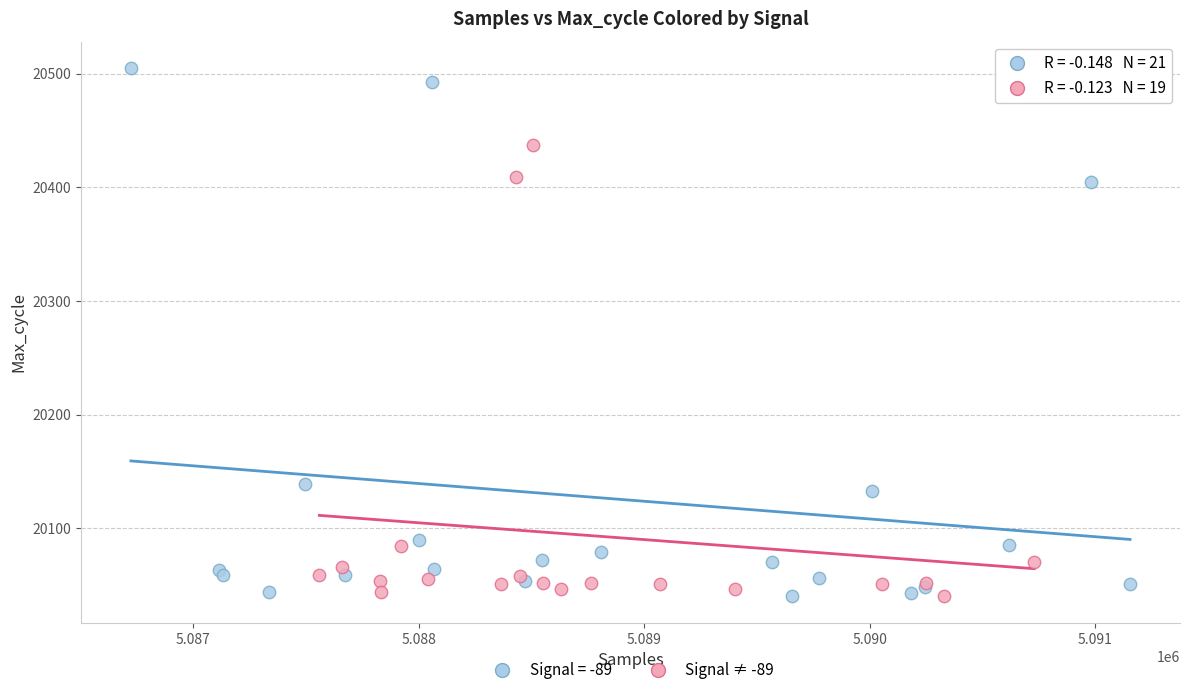

Which series contains the highest Y value?

Signal = -89